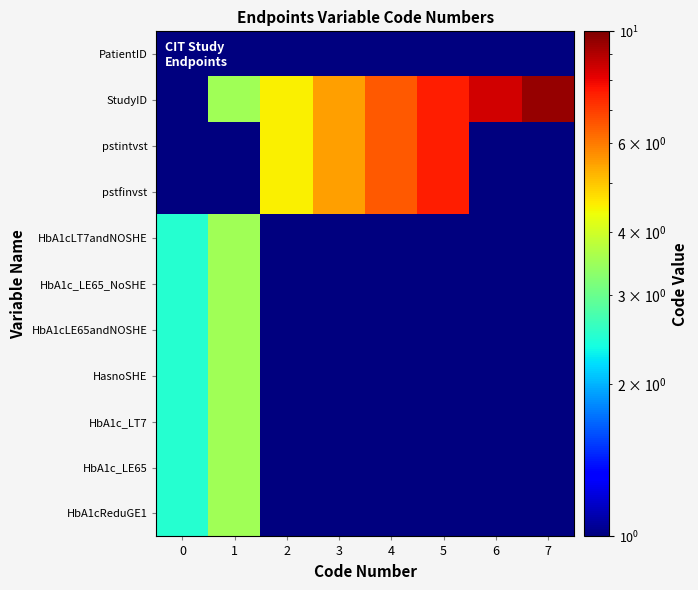

Reading left to right, extract all data points from this chart.

PatientID: 0=0.0	1=0.0	2=0.0	3=0.0	4=0.0	5=0.0	6=0.0	7=0.0
StudyID: 0=0.0	1=3.5	2=4.5	3=5.5	4=6.5	5=7.5	6=8.5	7=9.5
pstintvst: 0=0.0	1=0.0	2=4.5	3=5.5	4=6.5	5=7.5	6=0.0	7=0.0
pstfinvst: 0=0.0	1=0.0	2=4.5	3=5.5	4=6.5	5=7.5	6=0.0	7=0.0
HbA1cLT7andNOSHE: 0=2.5	1=3.5	2=0.0	3=0.0	4=0.0	5=0.0	6=0.0	7=0.0
HbA1c_LE65_NoSHE: 0=2.5	1=3.5	2=0.0	3=0.0	4=0.0	5=0.0	6=0.0	7=0.0
HbA1cLE65andNOSHE: 0=2.5	1=3.5	2=0.0	3=0.0	4=0.0	5=0.0	6=0.0	7=0.0
HasnoSHE: 0=2.5	1=3.5	2=0.0	3=0.0	4=0.0	5=0.0	6=0.0	7=0.0
HbA1c_LT7: 0=2.5	1=3.5	2=0.0	3=0.0	4=0.0	5=0.0	6=0.0	7=0.0
HbA1c_LE65: 0=2.5	1=3.5	2=0.0	3=0.0	4=0.0	5=0.0	6=0.0	7=0.0
HbA1cReduGE1: 0=2.5	1=3.5	2=0.0	3=0.0	4=0.0	5=0.0	6=0.0	7=0.0